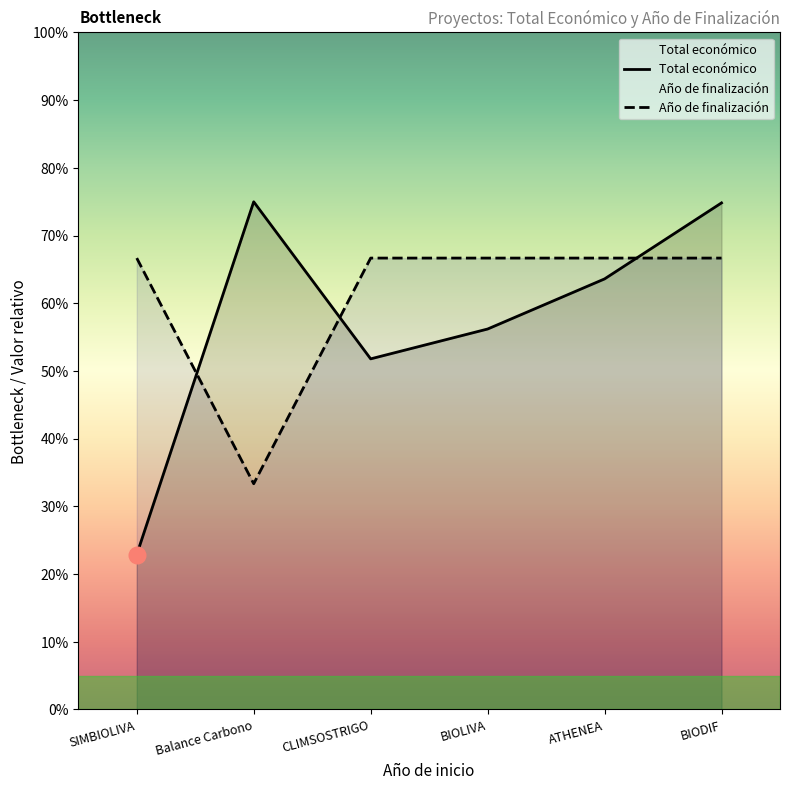

Reading left to right, transcribe all the data shown in this chart.

Total económico: 22.9	75.0	51.8	56.2	63.6	74.8
Año de finalización: 66.7	33.3	66.7	66.7	66.7	66.7